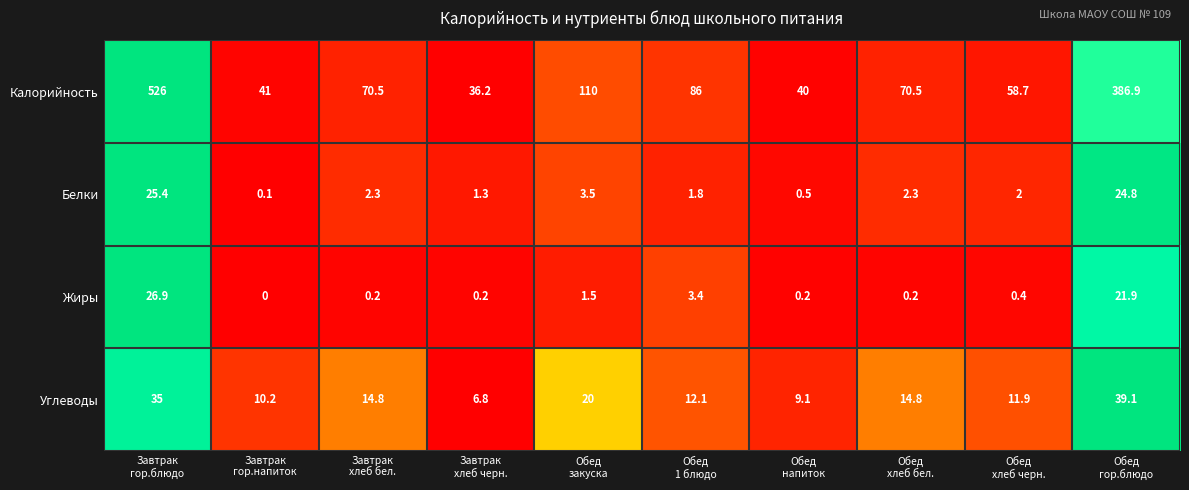

How many series are shown in this chart?

4